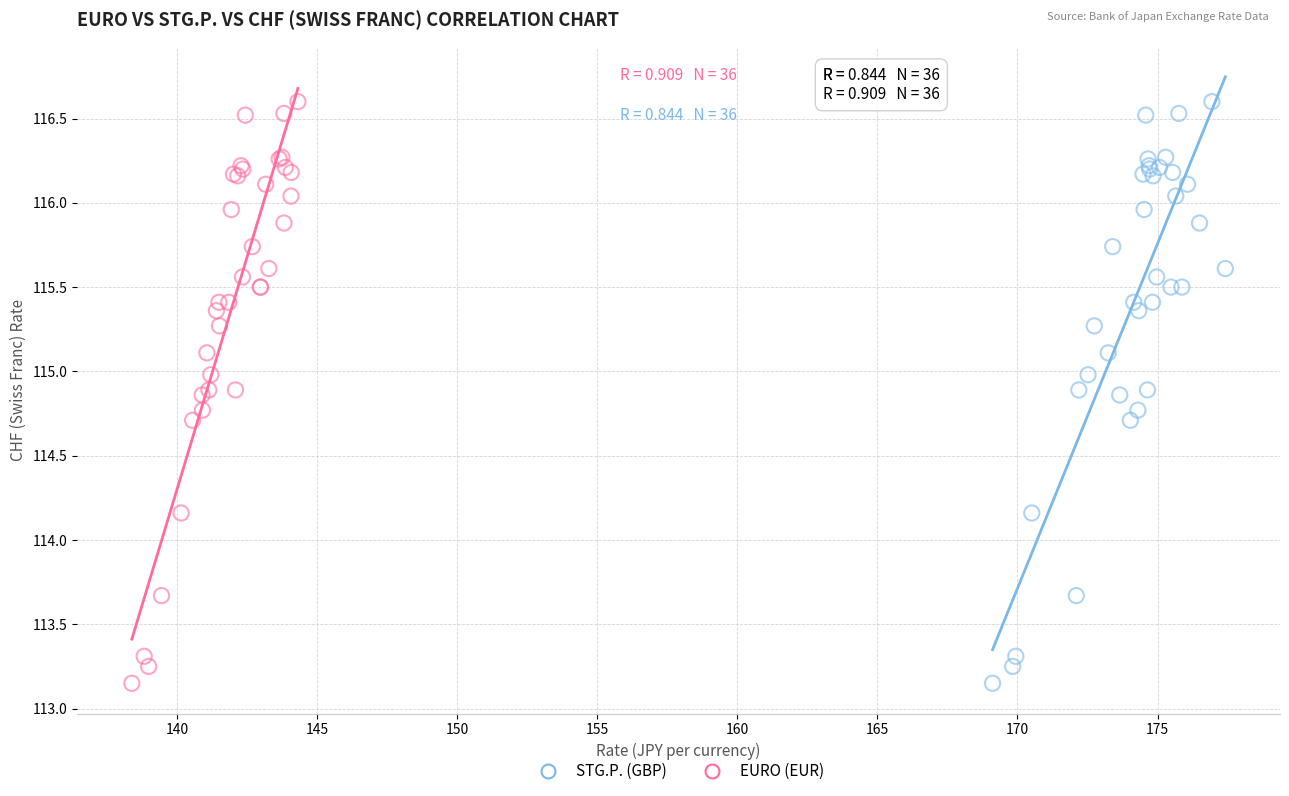

What are all the series names shown in the legend?

STG.P. (GBP), EURO (EUR)